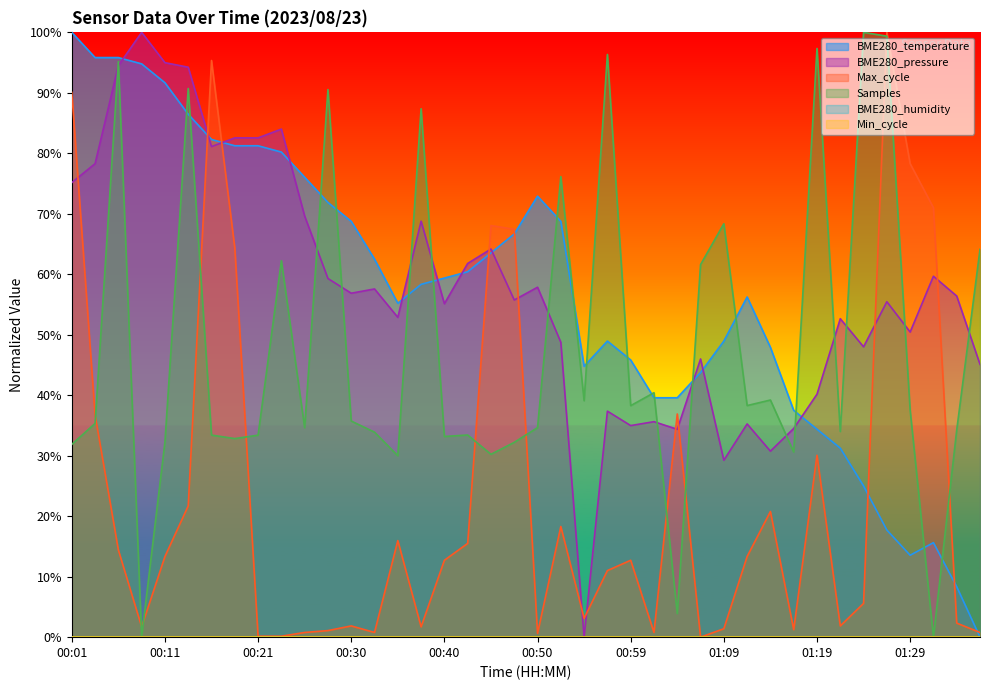

What is the maximum value shown in the chart?

100.0